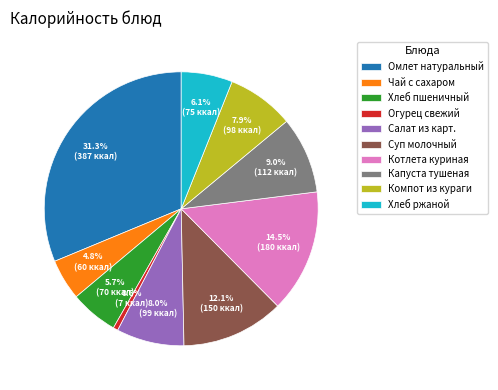

True or false: Салат из карт. accounts for 15% of the total.

False